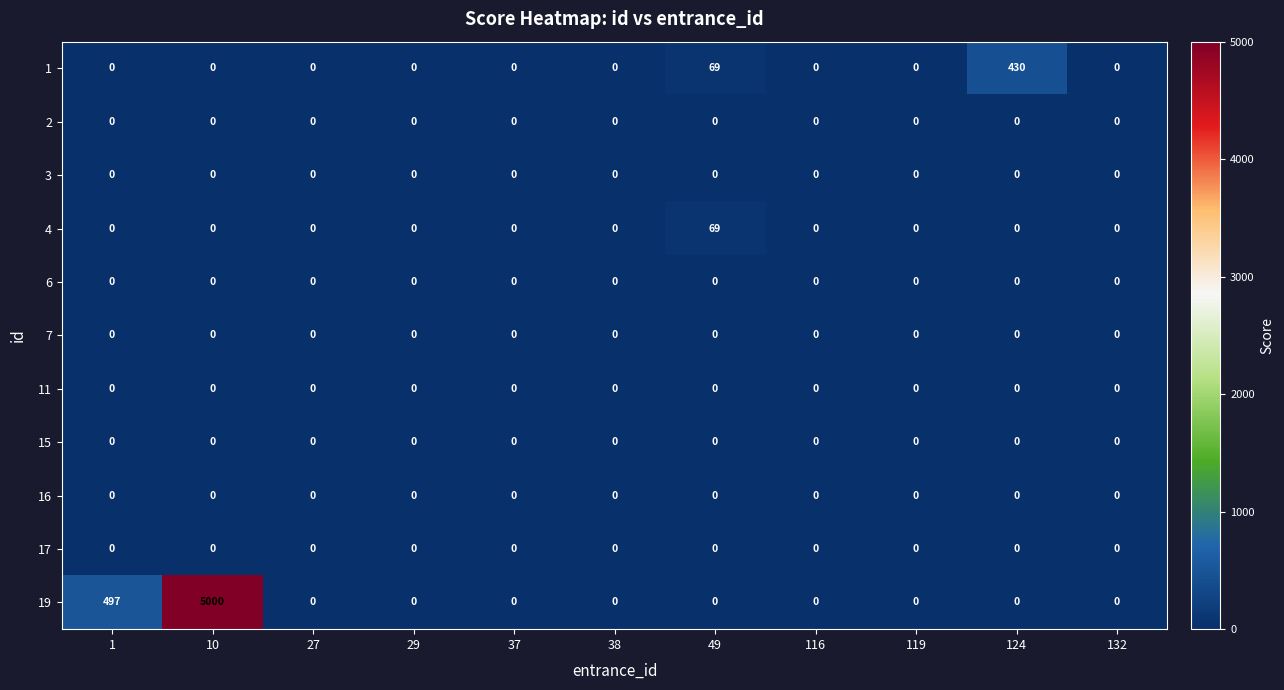

True or false: 4 has a value of 29 at 132.

False